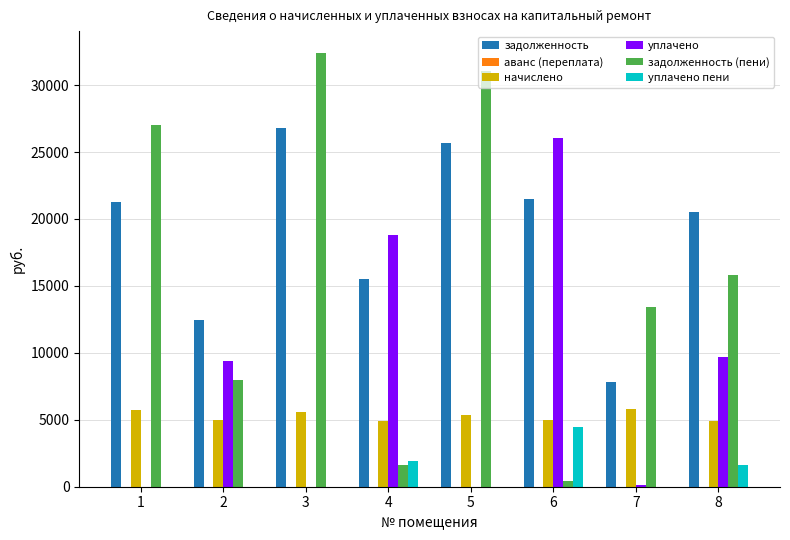

Between 3 and 8, which series saw the biggest shift?

задолженность (пени)